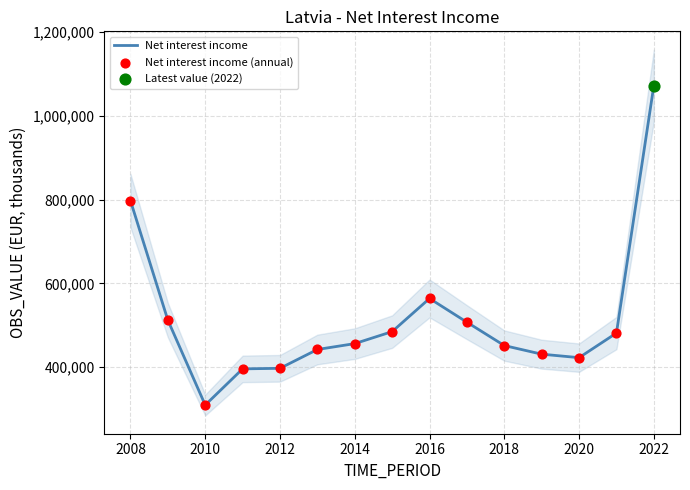

Which series has the largest Y range (max minus min)?

Net interest income